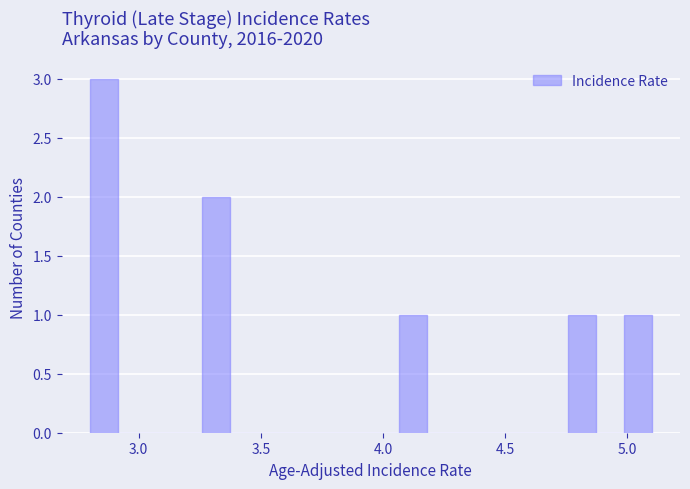

Read against the x-axis, roughly where is the centre of the tallest bar?

2.85